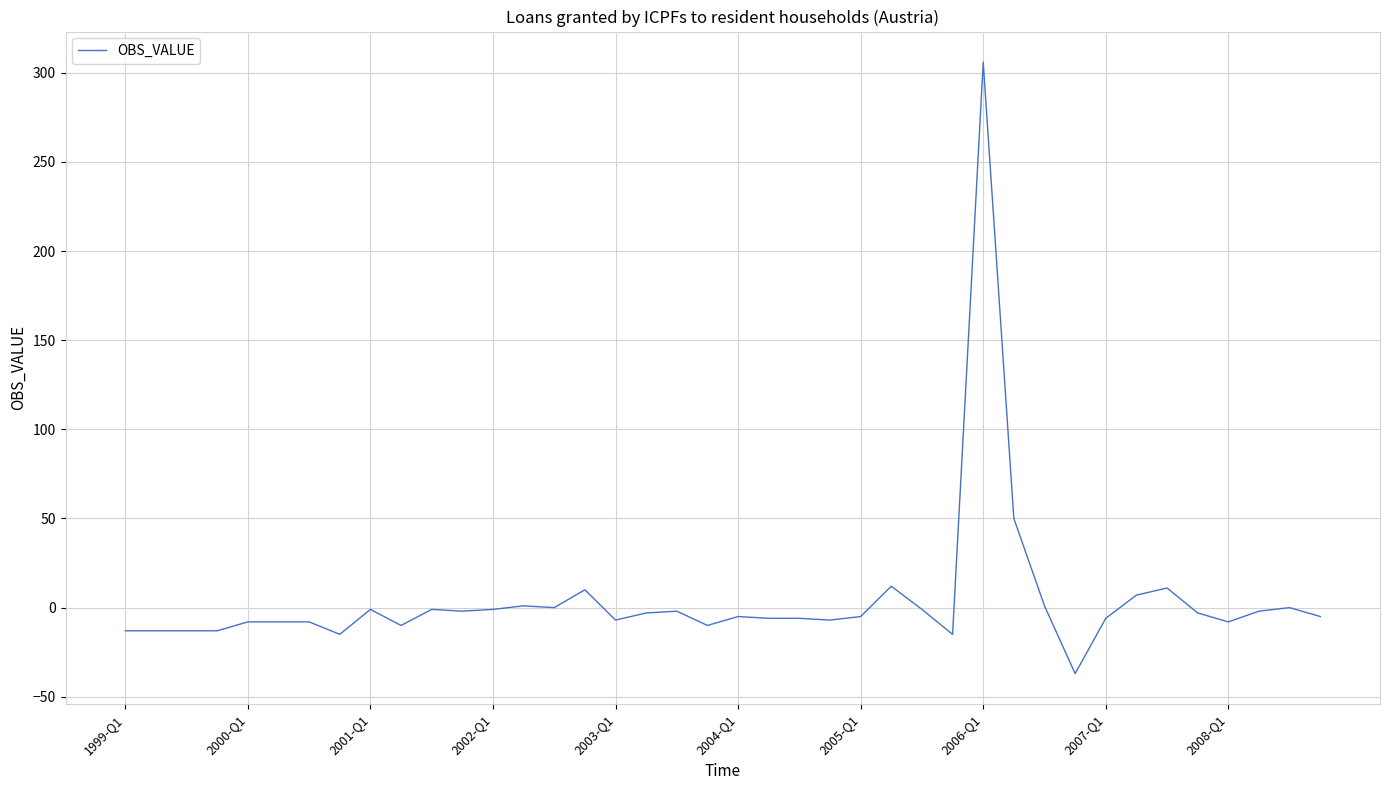

How many values exceed -5?

19